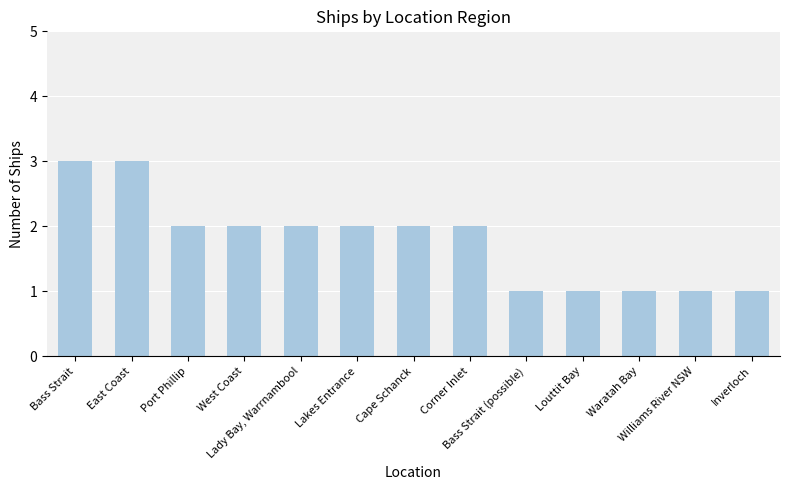

Reading left to right, extract all data points from this chart.

Bass Strait=3	East Coast=3	Port Phillip=2	West Coast=2	Lady Bay, Warrnambool=2	Lakes Entrance=2	Cape Schanck=2	Corner Inlet=2	Bass Strait (possible)=1	Louttit Bay=1	Waratah Bay=1	Williams River NSW=1	Inverloch=1